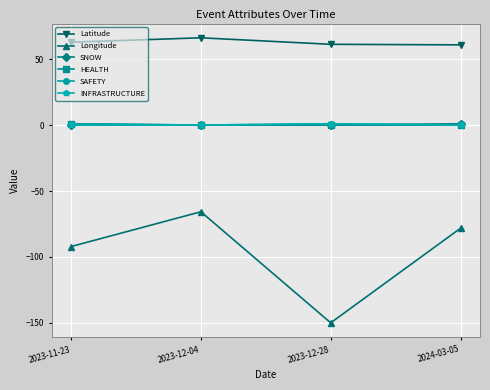

What is the label of the 1st point from the left?

2023-11-23